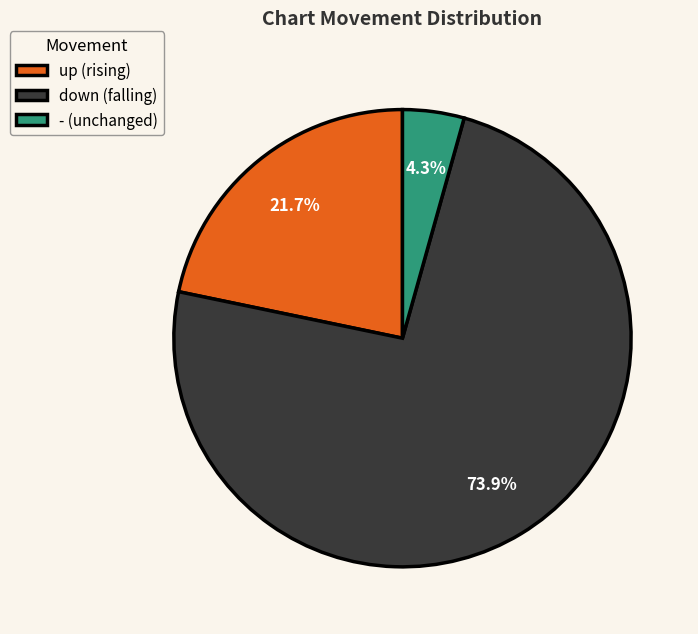

To the nearest percent, what portion does up represent?

22%